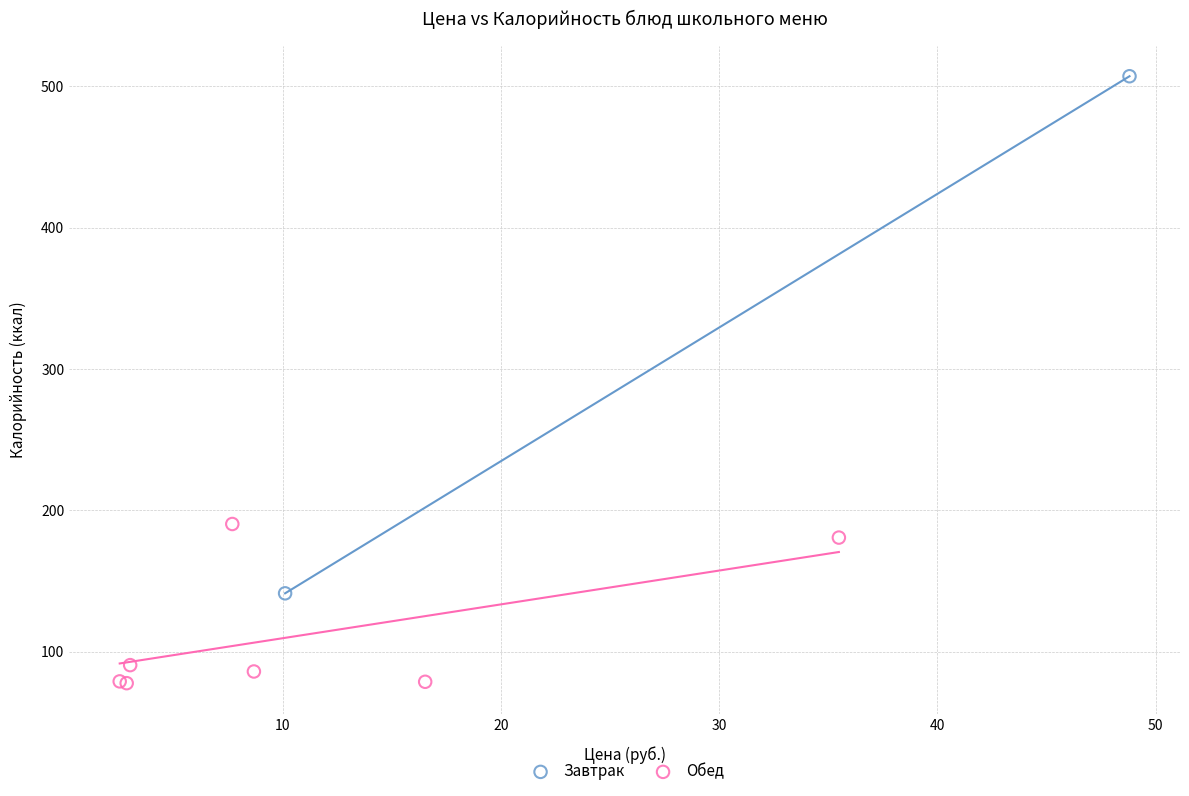

What are all the series names shown in the legend?

Завтрак, Обед